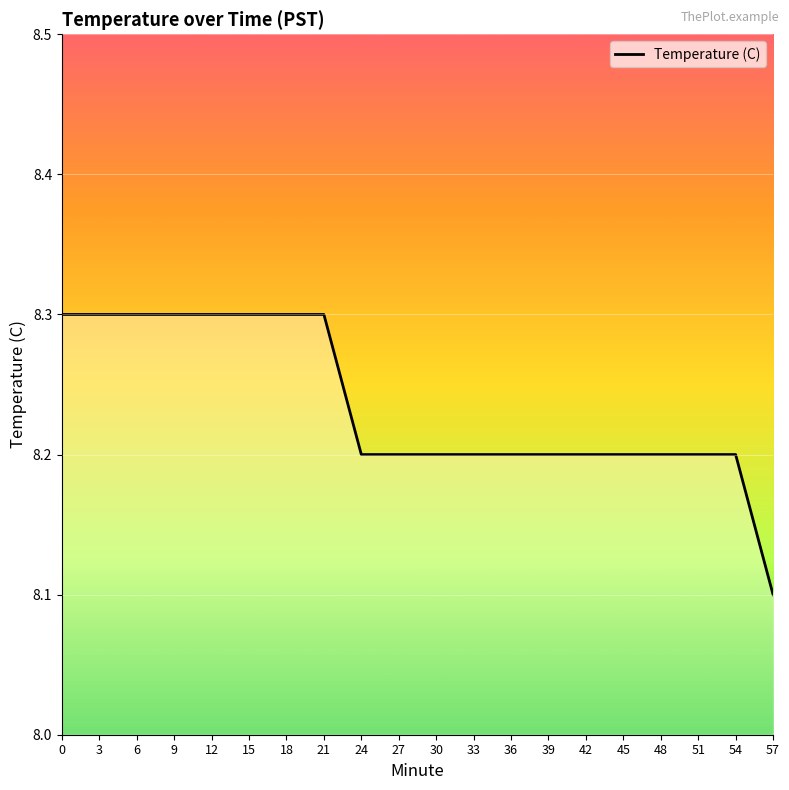

What is the greatest value displayed?

8.3